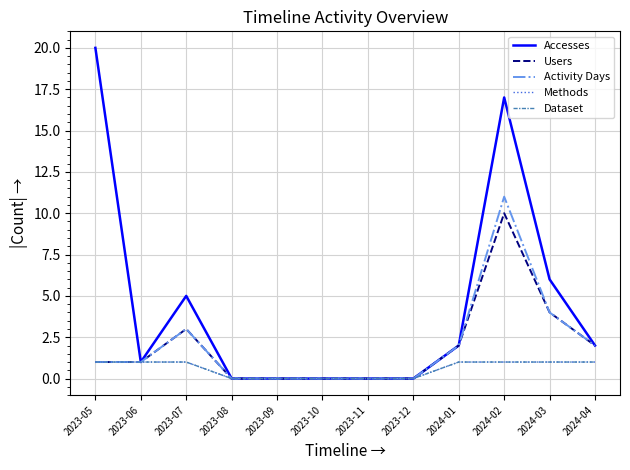

Where is Accesses nearest to the value 10?

2024-03